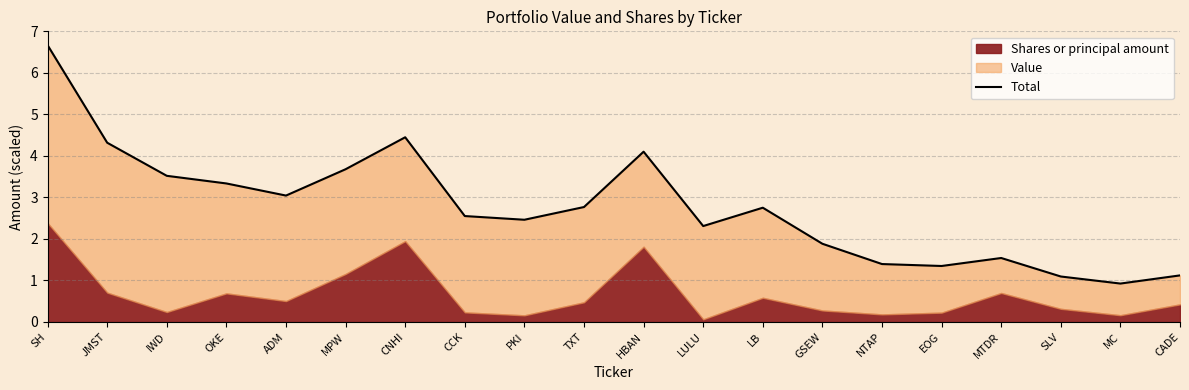

Rank the categories by value from lowest to highest.

MC, SLV, CADE, EOG, NTAP, MTDR, GSEW, LULU, PKI, CCK, LB, TXT, ADM, OKE, IWD, MPW, HBAN, JMST, CNHI, SH